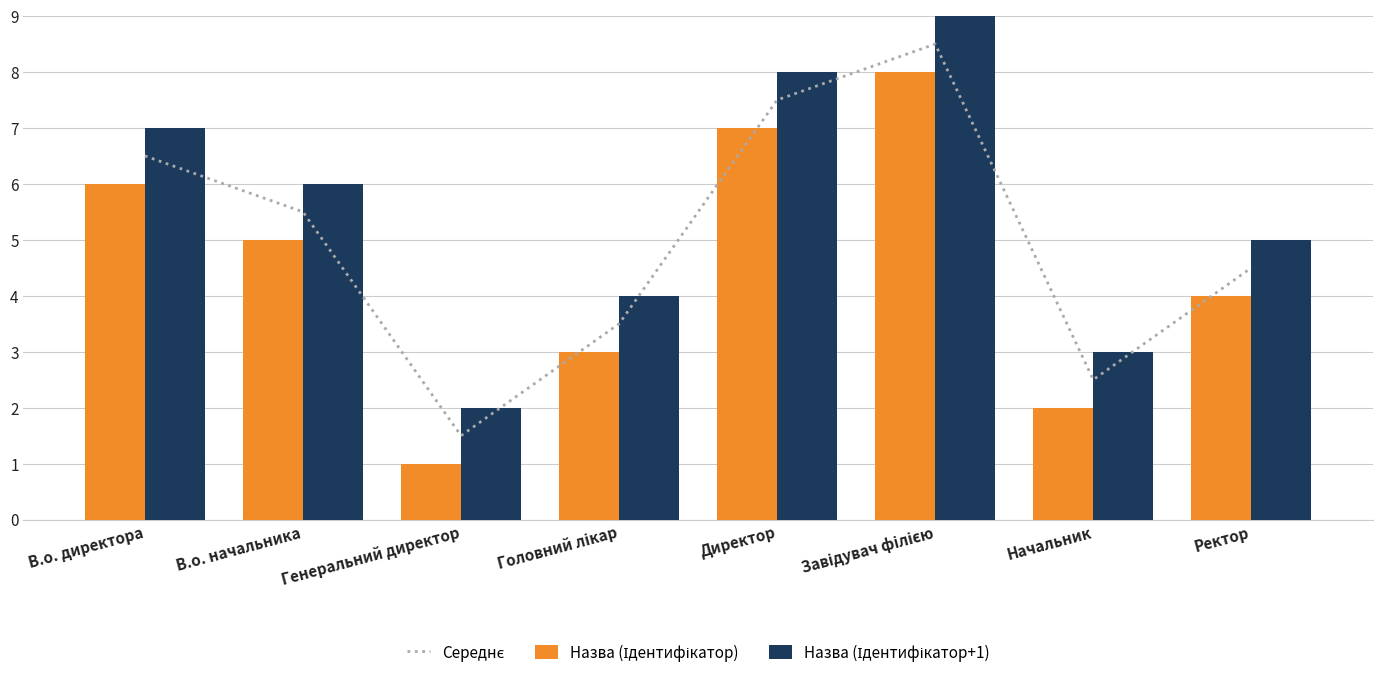

The value of Назва (Ідентифікатор+1) at Директор is 8.0. True or false?

True